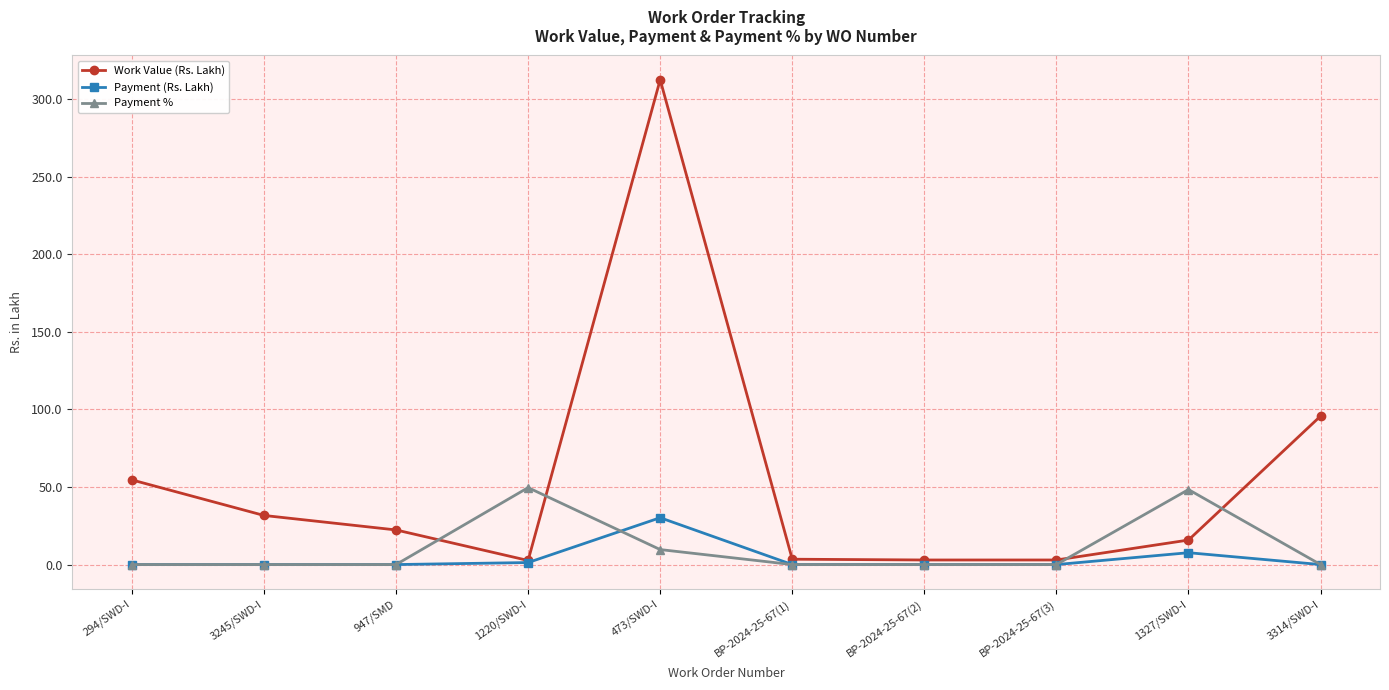

Does the chart display data point markers on the line(s)?

Yes